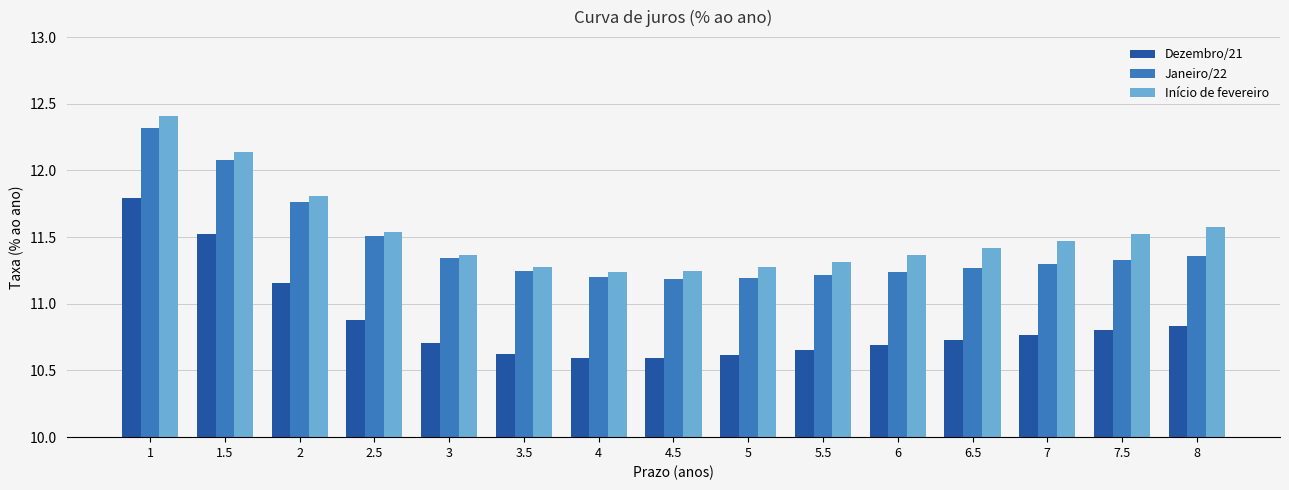

Between 2 and 6, which series saw the biggest shift?

Janeiro/22